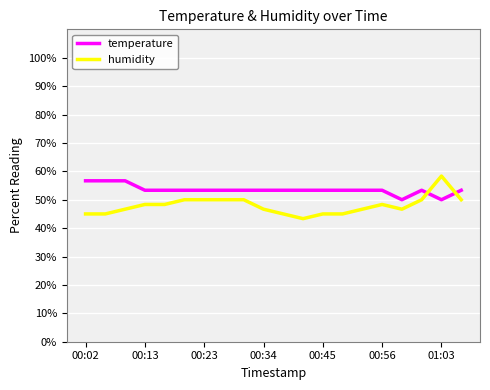

How many intersections are there between humidity and temperature?

2